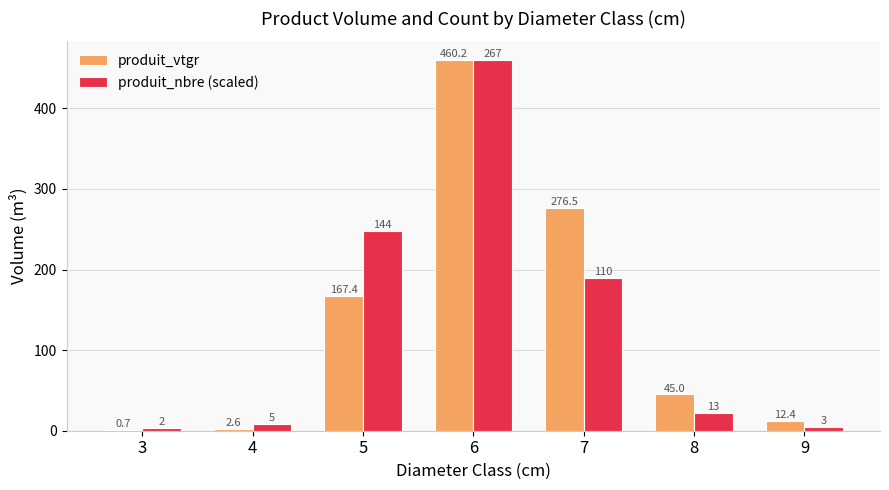

What are all the series names shown in the legend?

produit_vtgr, produit_nbre (scaled)